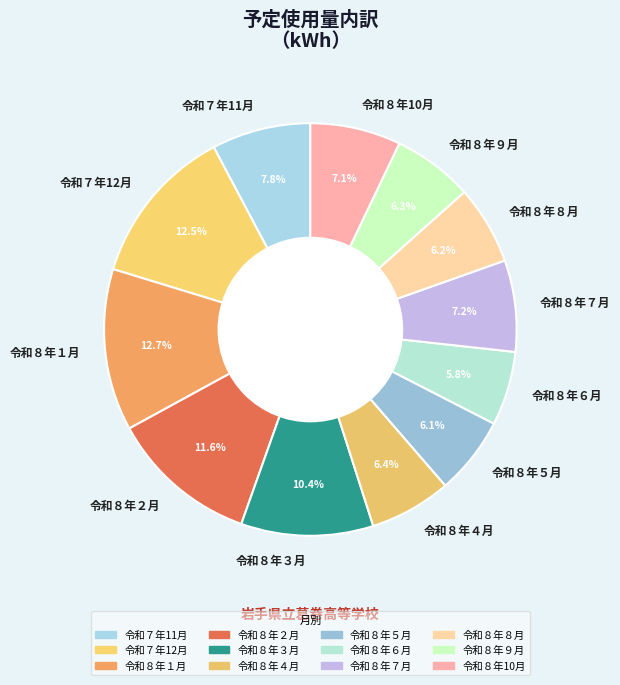

Between 令和８年８月 and 令和８年２月, which is larger?

令和８年２月